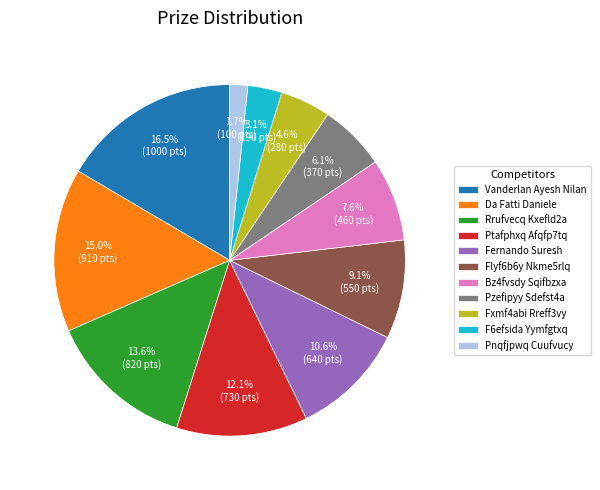

Which category has the biggest portion of the pie?

Vanderlan Ayesh Nilan